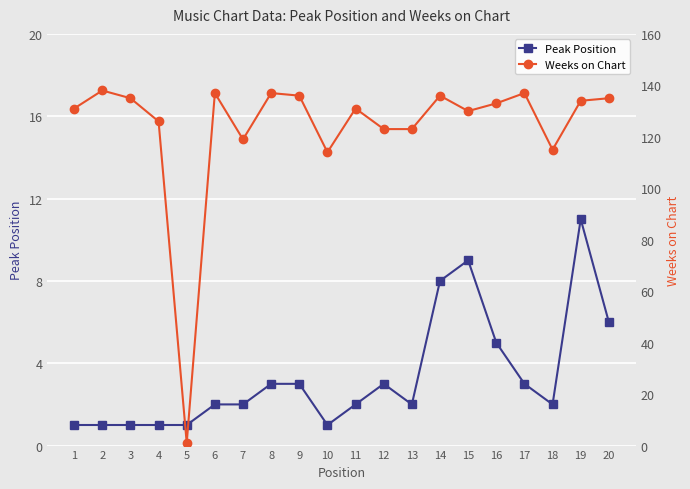

Between 2 and 3, which is larger?

2